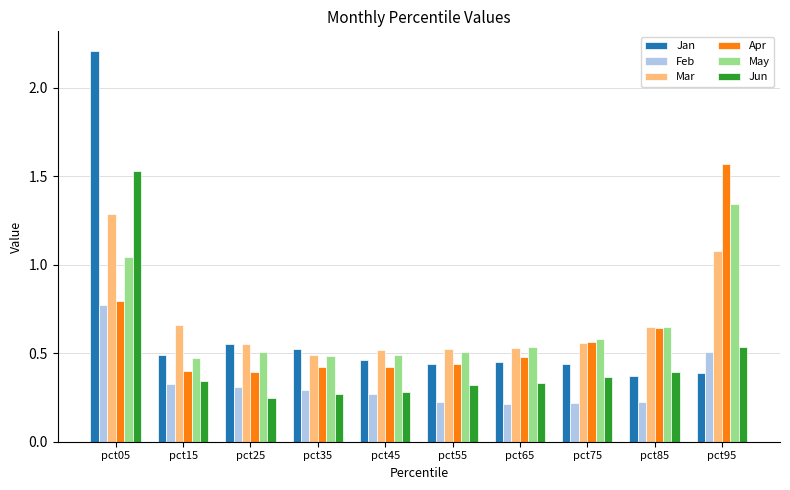

How many bars are there in each group?

6